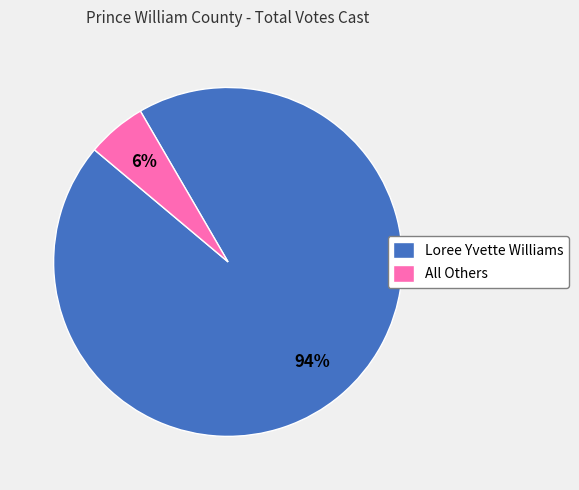

How many slices are in this pie chart?

2